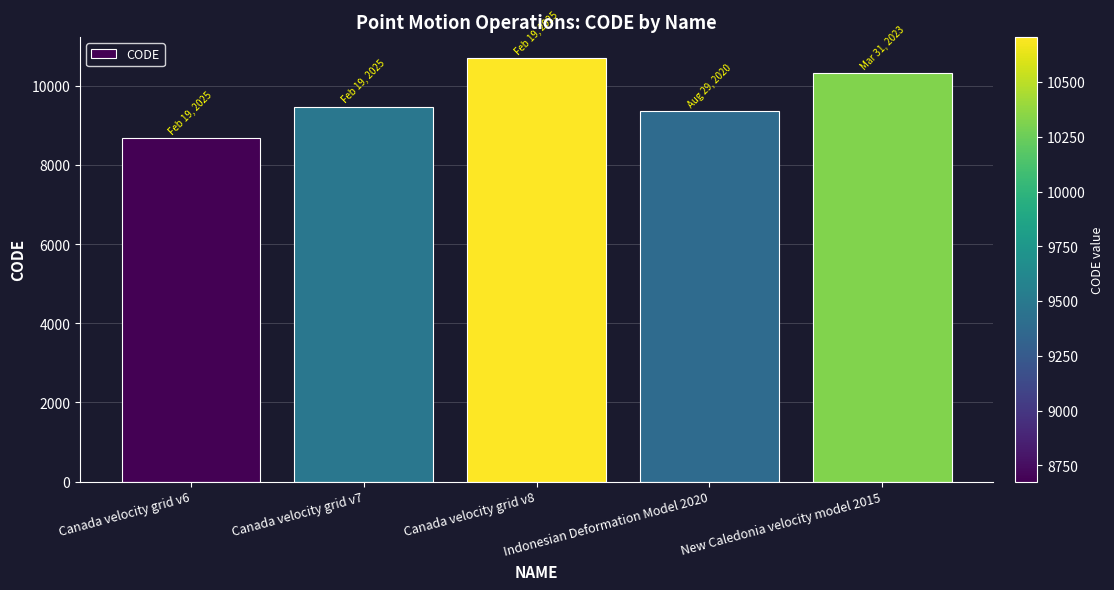

What is the value of the 2nd bar from the left?

9483